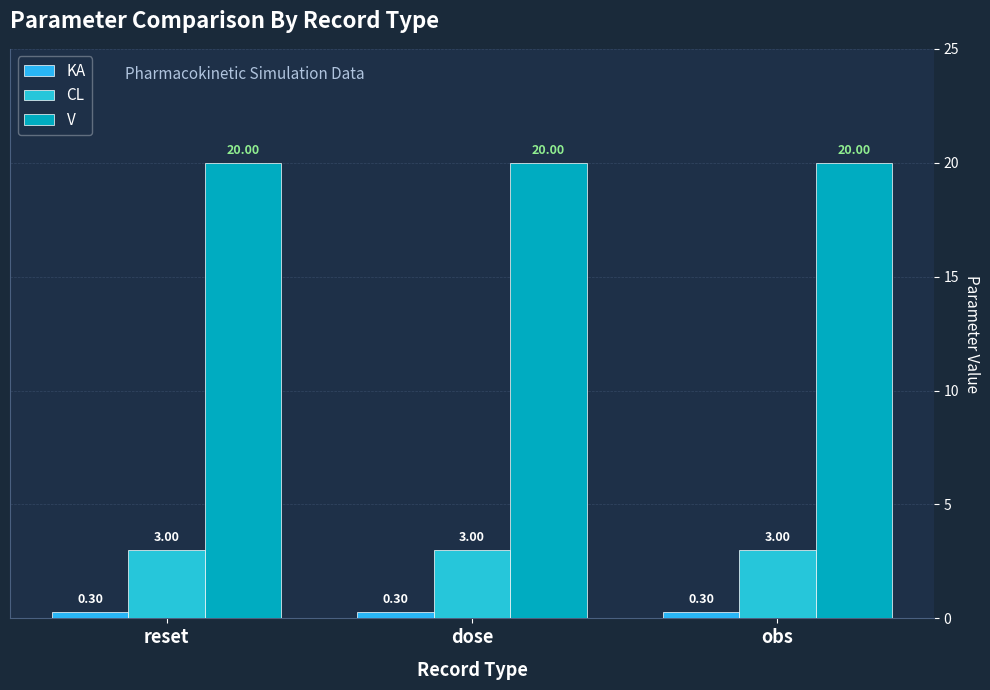

Reading left to right, extract all data points from this chart.

KA: reset=0.3	dose=0.3	obs=0.3
CL: reset=3.0	dose=3.0	obs=3.0
V: reset=20.0	dose=20.0	obs=20.0